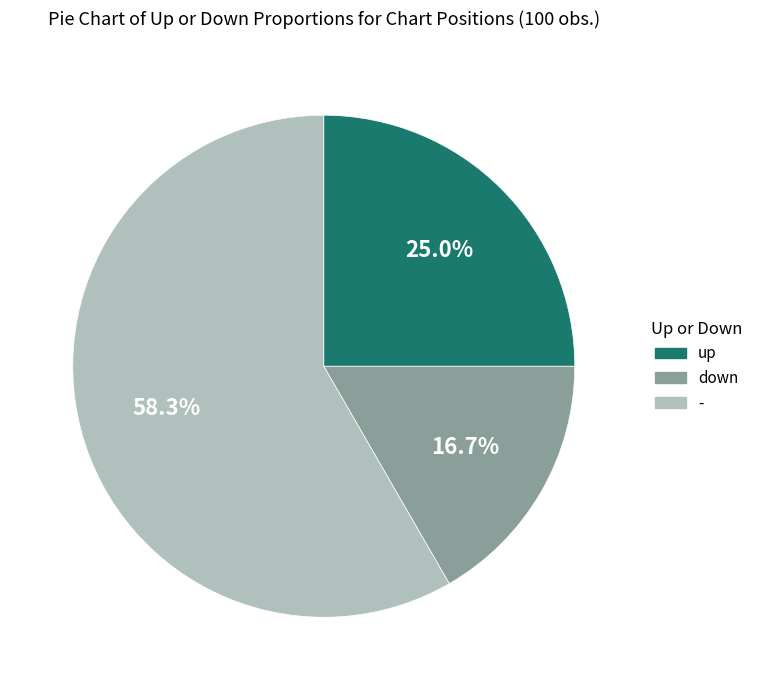

What is the smallest slice in the pie chart?

down